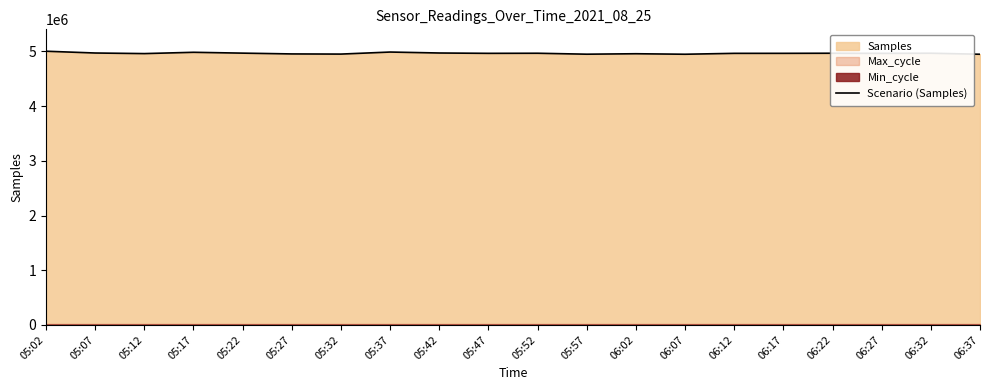

Read the value at 05:17.

4985455